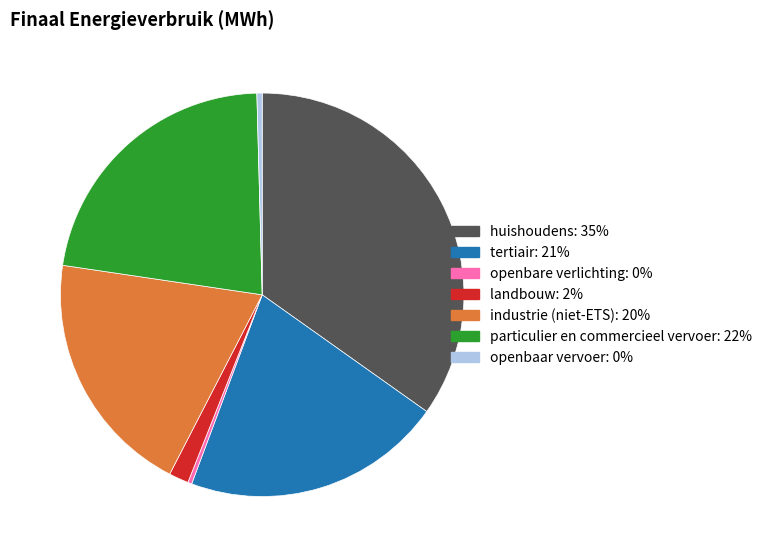

Does openbare verlichting represent more than half of the total?

No